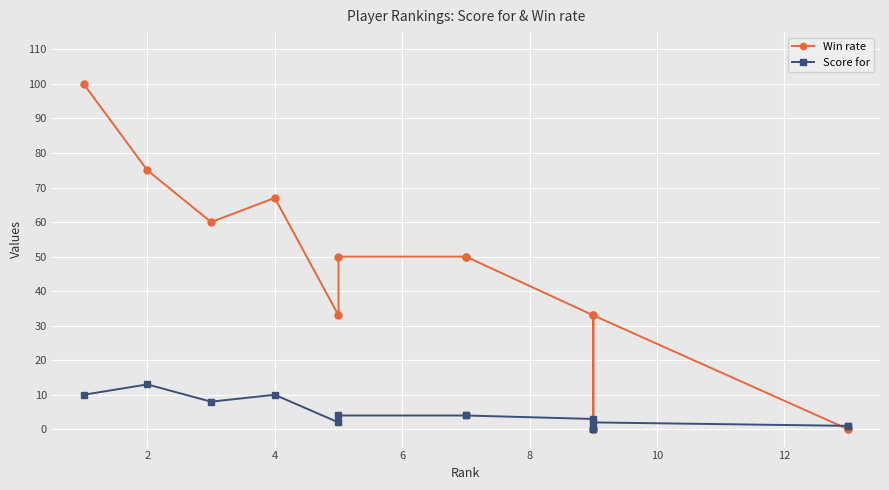

At which label does Score for reach its peak?

2